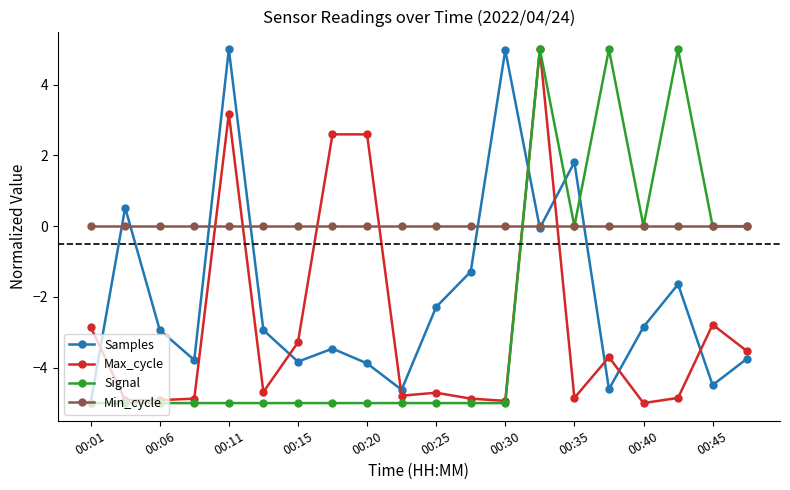

How many lines are shown in the chart?

4